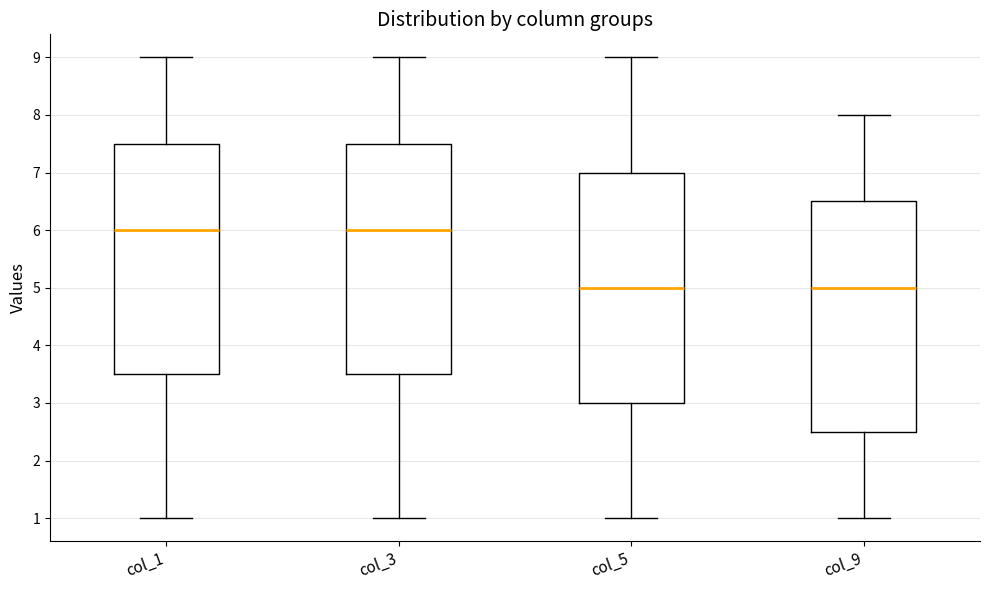

Where does the upper whisker of the box for col_9 end on the y-axis? The values are not printed on the chart, so give them approximately, as read against the axis.

8.0